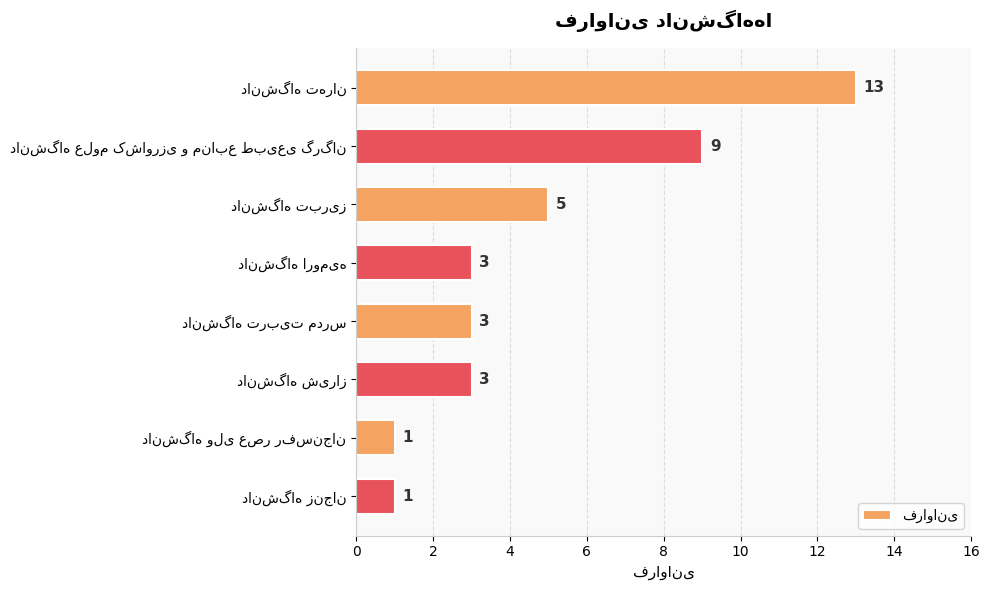

What is the average value?

5